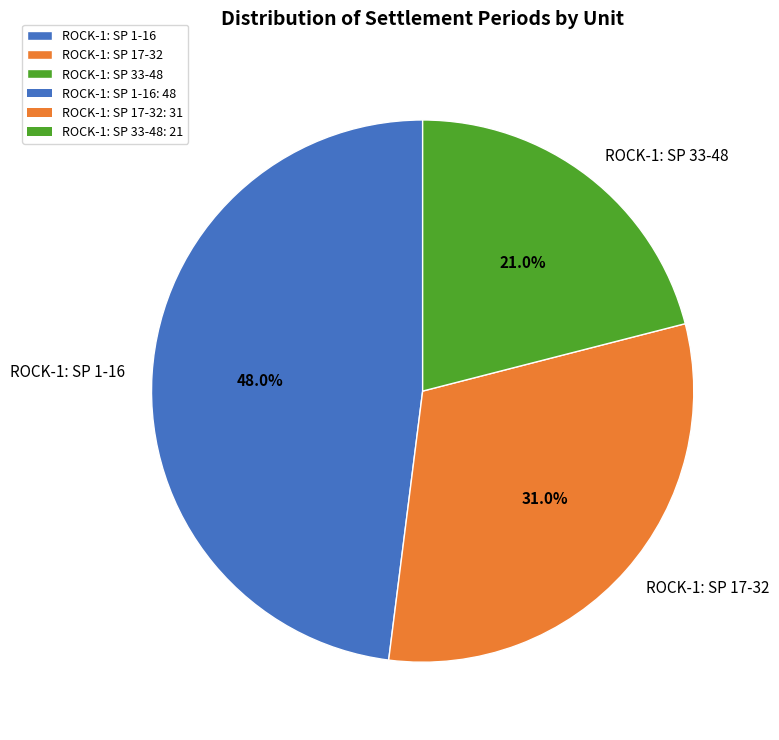

Is it true that ROCK-1: SP 17-32 is 31% of the pie?

True